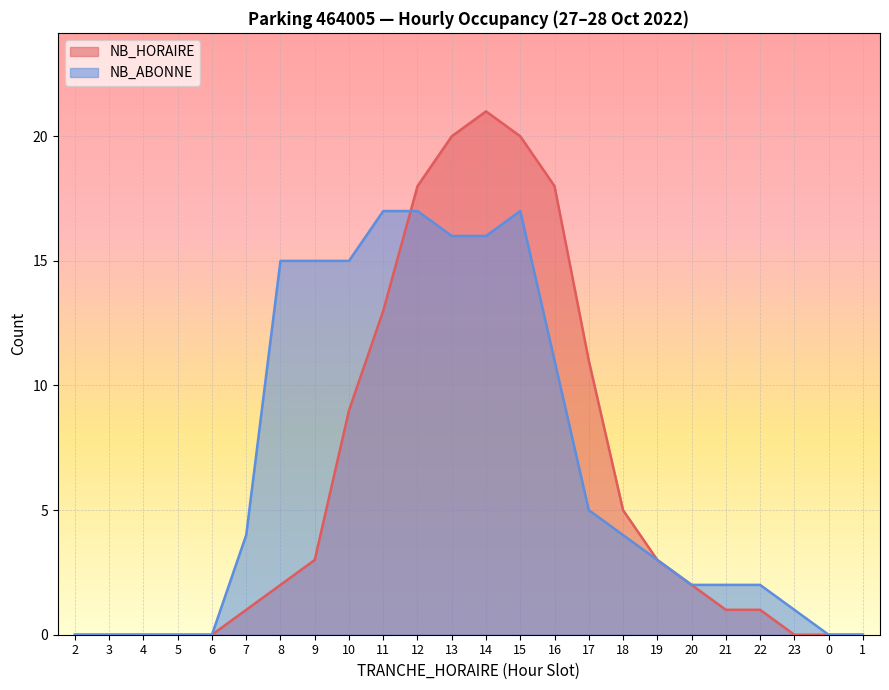

How many interior local peaks does the NB_HORAIRE series have?

1